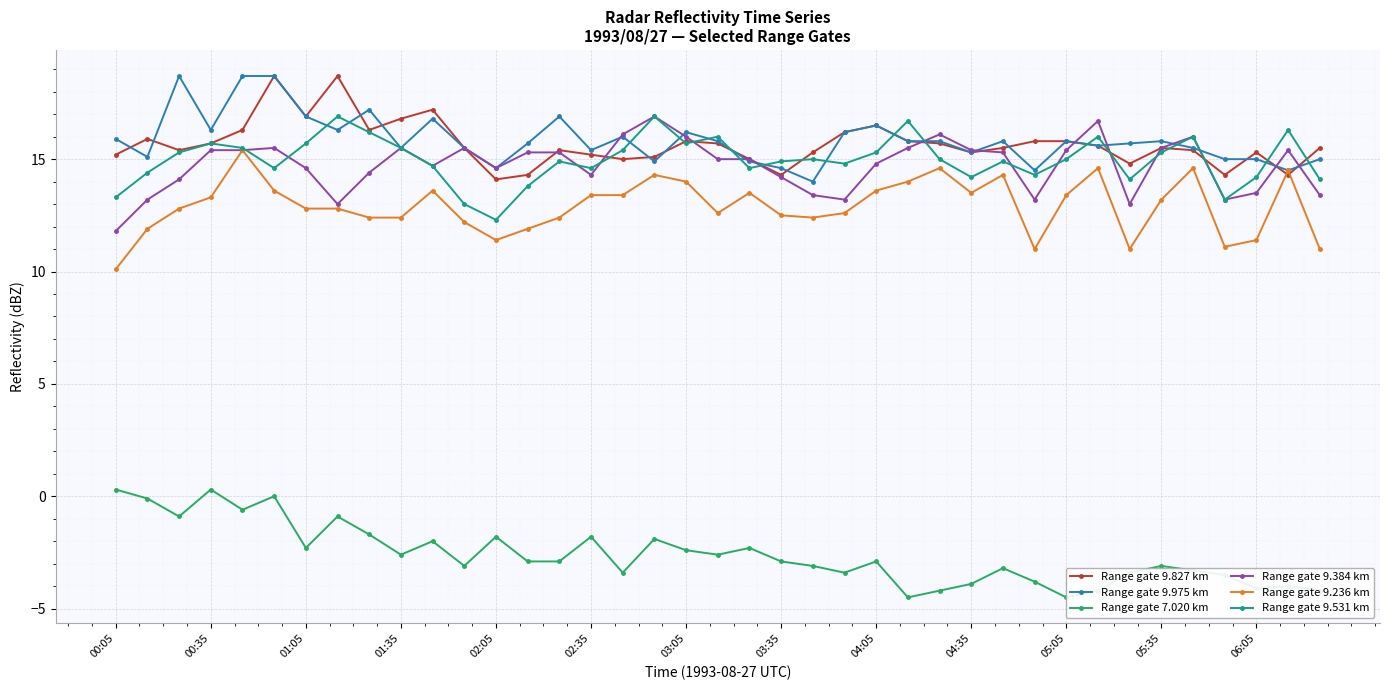

What is the value of the Range gate 9.827 km point at the 26th from the left?

15.8